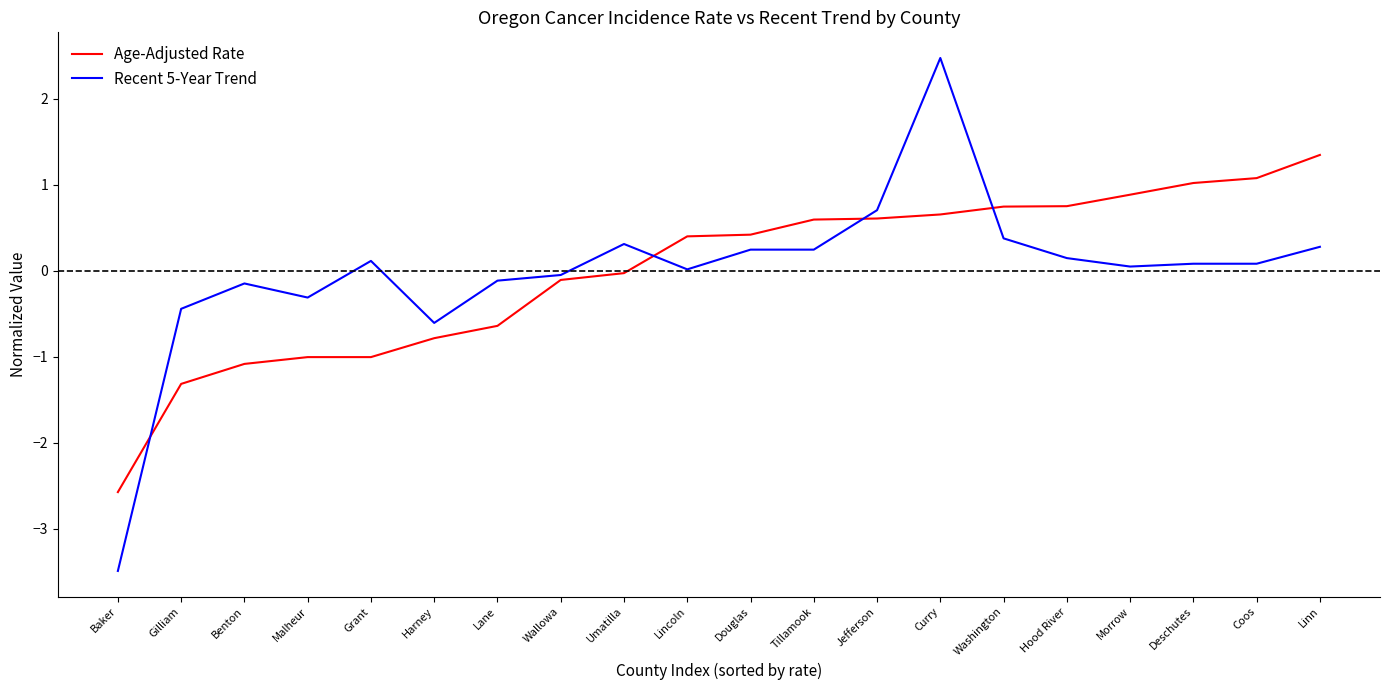

The value of Recent 5-Year Trend at Douglas is 0.2. True or false?

True